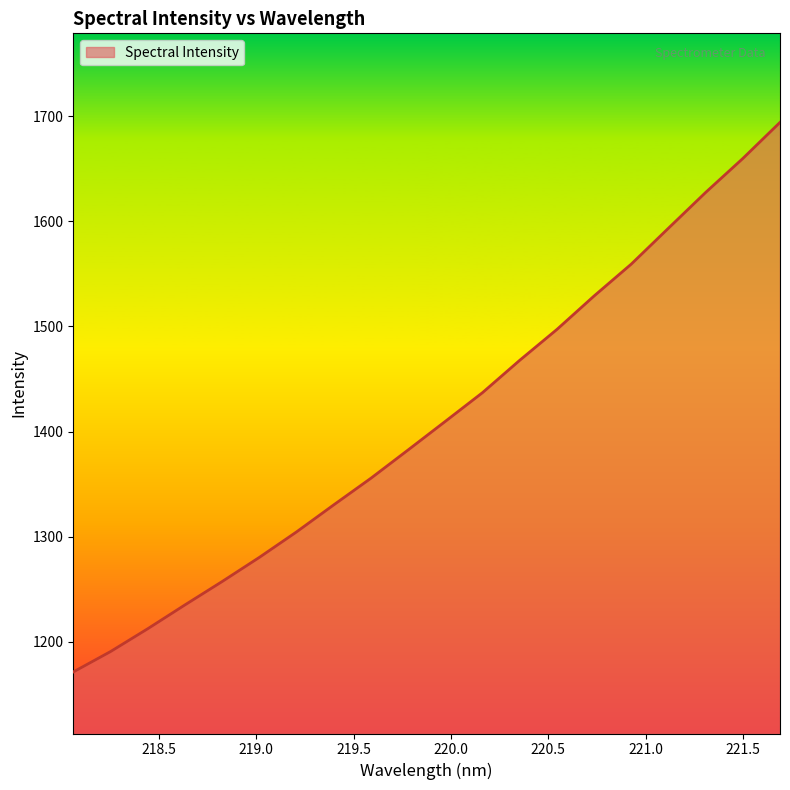

What is the greatest value displayed?

1694.2